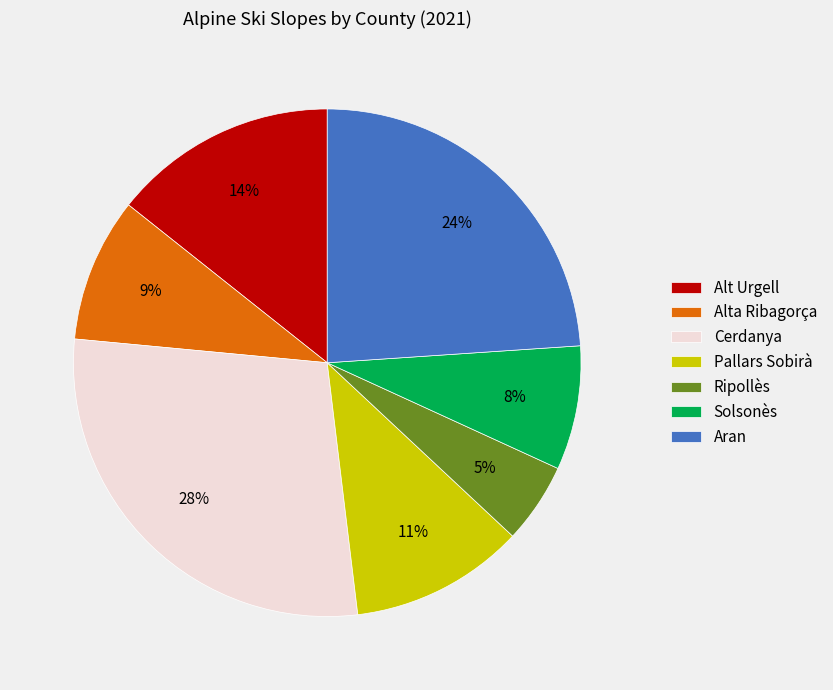

Which has a higher value, Cerdanya or Pallars Sobirà?

Cerdanya